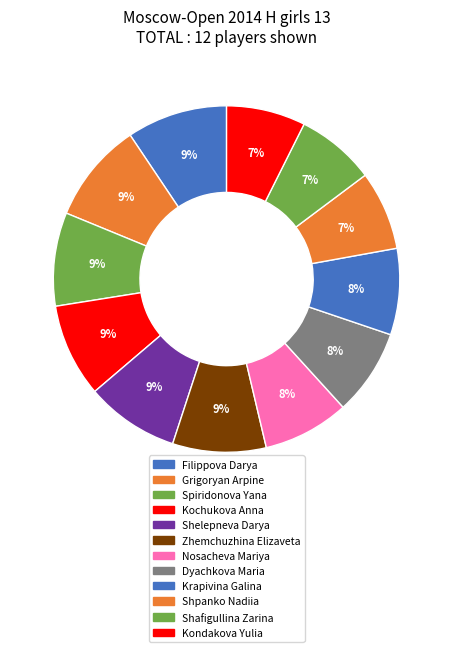

What portion of the pie excludes Dyachkova Maria?

91.9%